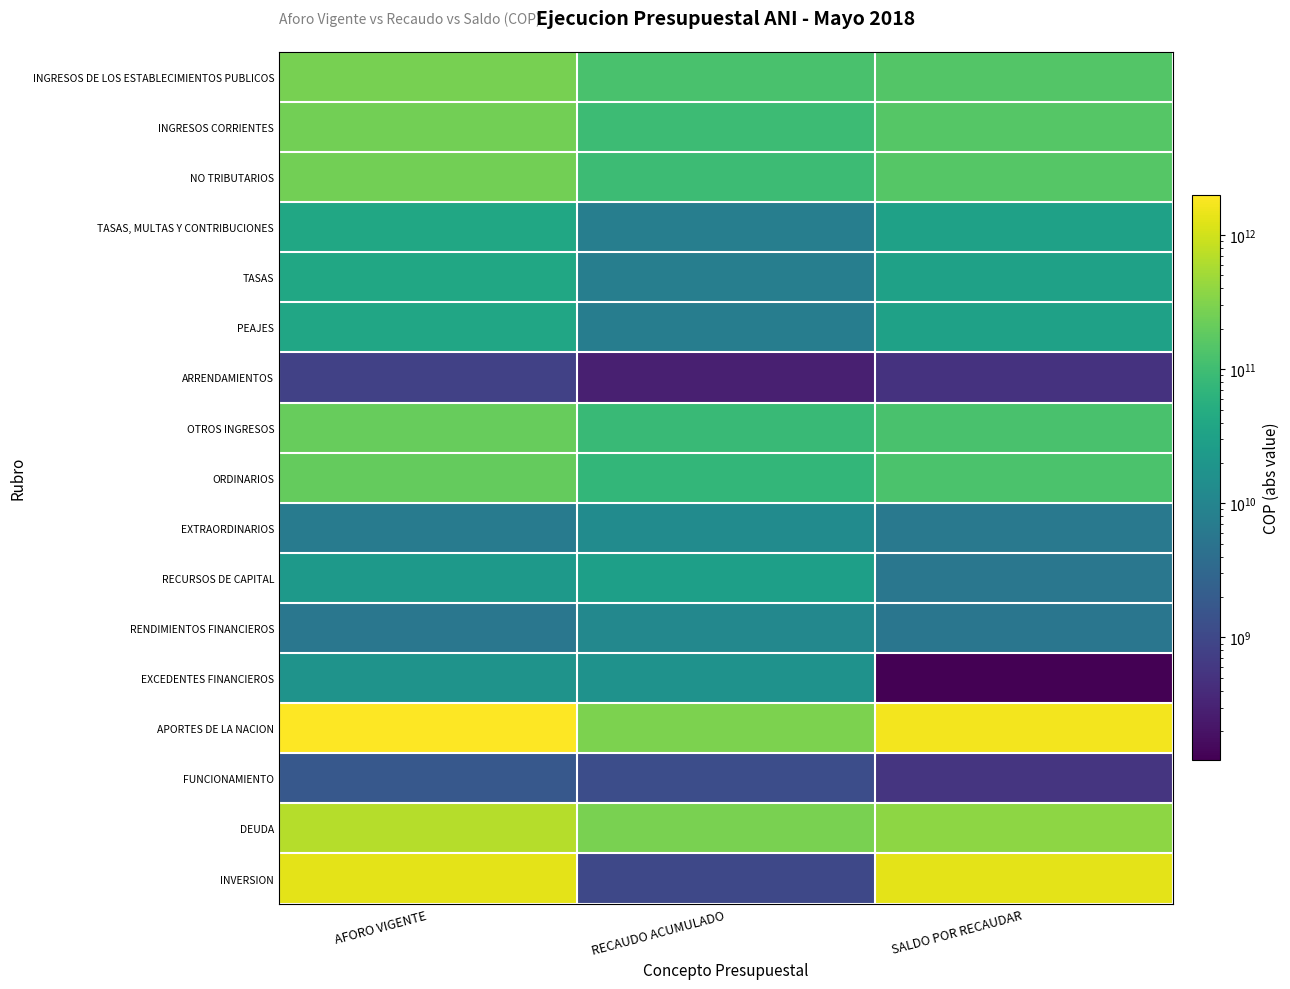

Reading left to right, what are all the values shown in this chart?

INGRESOS DE LOS ESTABLECIMIENTOS PUBLICOS: AFORO VIGENTE=270945742666.0	RECAUDO ACUMULADO=123551060319.6	SALDO POR RECAUDAR=147394682346.4
INGRESOS CORRIENTES: AFORO VIGENTE=247773703966.0	RECAUDO ACUMULADO=94789657061.2	SALDO POR RECAUDAR=152984046904.8
NO TRIBUTARIOS: AFORO VIGENTE=247773703966.0	RECAUDO ACUMULADO=94789657061.2	SALDO POR RECAUDAR=152984046904.8
TASAS, MULTAS Y CONTRIBUCIONES: AFORO VIGENTE=38827000000.0	RECAUDO ACUMULADO=7703616503.4	SALDO POR RECAUDAR=31123383496.6
TASAS: AFORO VIGENTE=38827000000.0	RECAUDO ACUMULADO=7623272469.4	SALDO POR RECAUDAR=31203727530.6
PEAJES: AFORO VIGENTE=38046000000.0	RECAUDO ACUMULADO=7340281719.0	SALDO POR RECAUDAR=30705718281.0
ARRENDAMIENTOS: AFORO VIGENTE=781000000.0	RECAUDO ACUMULADO=282990750.4	SALDO POR RECAUDAR=498009249.6
OTROS INGRESOS: AFORO VIGENTE=208946703966.0	RECAUDO ACUMULADO=87086040557.8	SALDO POR RECAUDAR=121860663408.2
ORDINARIOS: AFORO VIGENTE=201941703966.0	RECAUDO ACUMULADO=73953155955.0	SALDO POR RECAUDAR=127988548011.0
EXTRAORDINARIOS: AFORO VIGENTE=7005000000.0	RECAUDO ACUMULADO=13132884602.8	SALDO POR RECAUDAR=6127884602.8
RECURSOS DE CAPITAL: AFORO VIGENTE=23172038700.0	RECAUDO ACUMULADO=28761403258.4	SALDO POR RECAUDAR=5589364558.4
RENDIMIENTOS FINANCIEROS: AFORO VIGENTE=5772038700.0	RECAUDO ACUMULADO=11153935809.9	SALDO POR RECAUDAR=5381897109.9
EXCEDENTES FINANCIEROS: AFORO VIGENTE=17400000000.0	RECAUDO ACUMULADO=17278000000.0	SALDO POR RECAUDAR=122000000.0
APORTES DE LA NACION: AFORO VIGENTE=1975294901123.0	RECAUDO ACUMULADO=287140548452.8	SALDO POR RECAUDAR=1688154352670.2
FUNCIONAMIENTO: AFORO VIGENTE=1741080189.0	RECAUDO ACUMULADO=1200000000.0	SALDO POR RECAUDAR=541080189.0
DEUDA: AFORO VIGENTE=666693528550.0	RECAUDO ACUMULADO=284938138382.0	SALDO POR RECAUDAR=381755390168.0
INVERSION: AFORO VIGENTE=1306860292384.0	RECAUDO ACUMULADO=1002410070.8	SALDO POR RECAUDAR=1305857882313.2